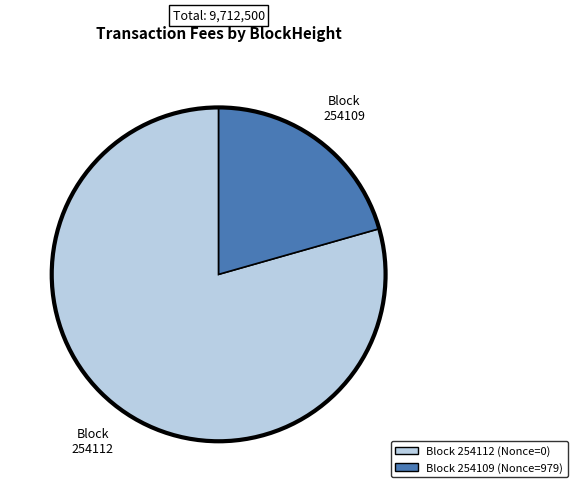

Does any single category account for the majority?

Yes